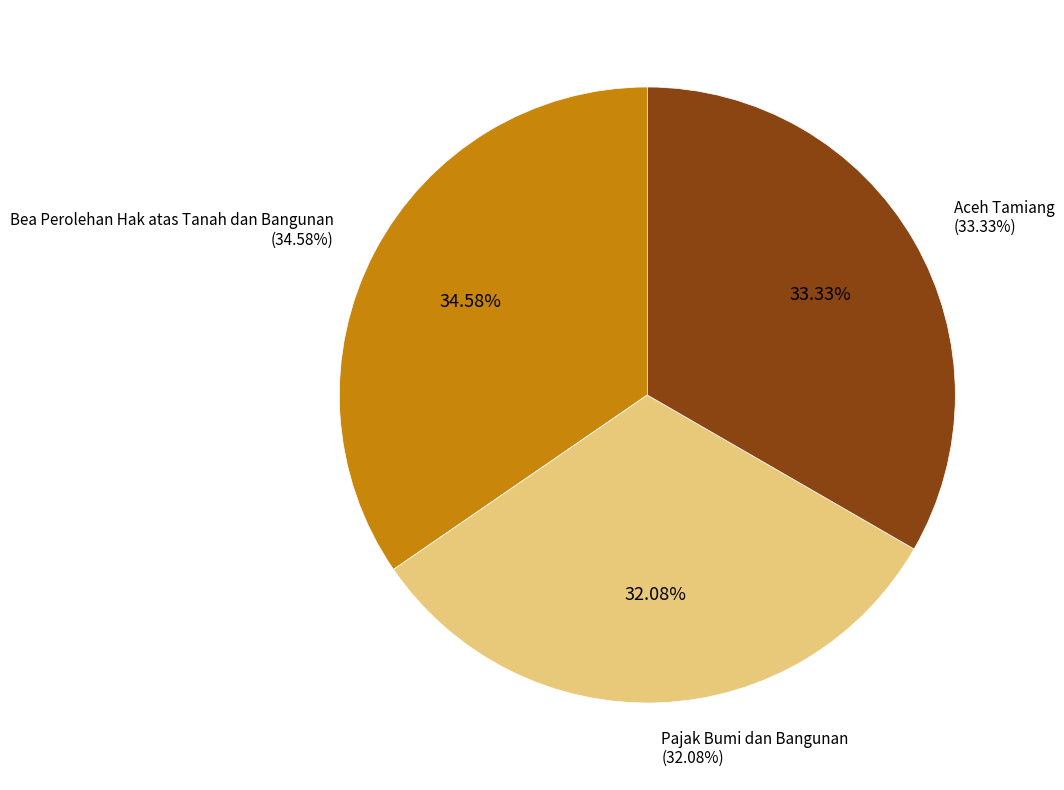

Does any single category account for the majority?

No